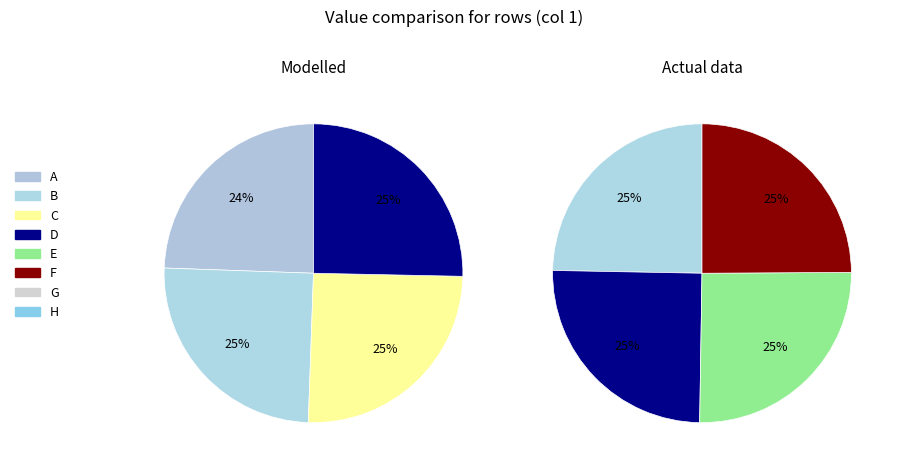

Combined, what portion of the pie is F and B?

25.0%